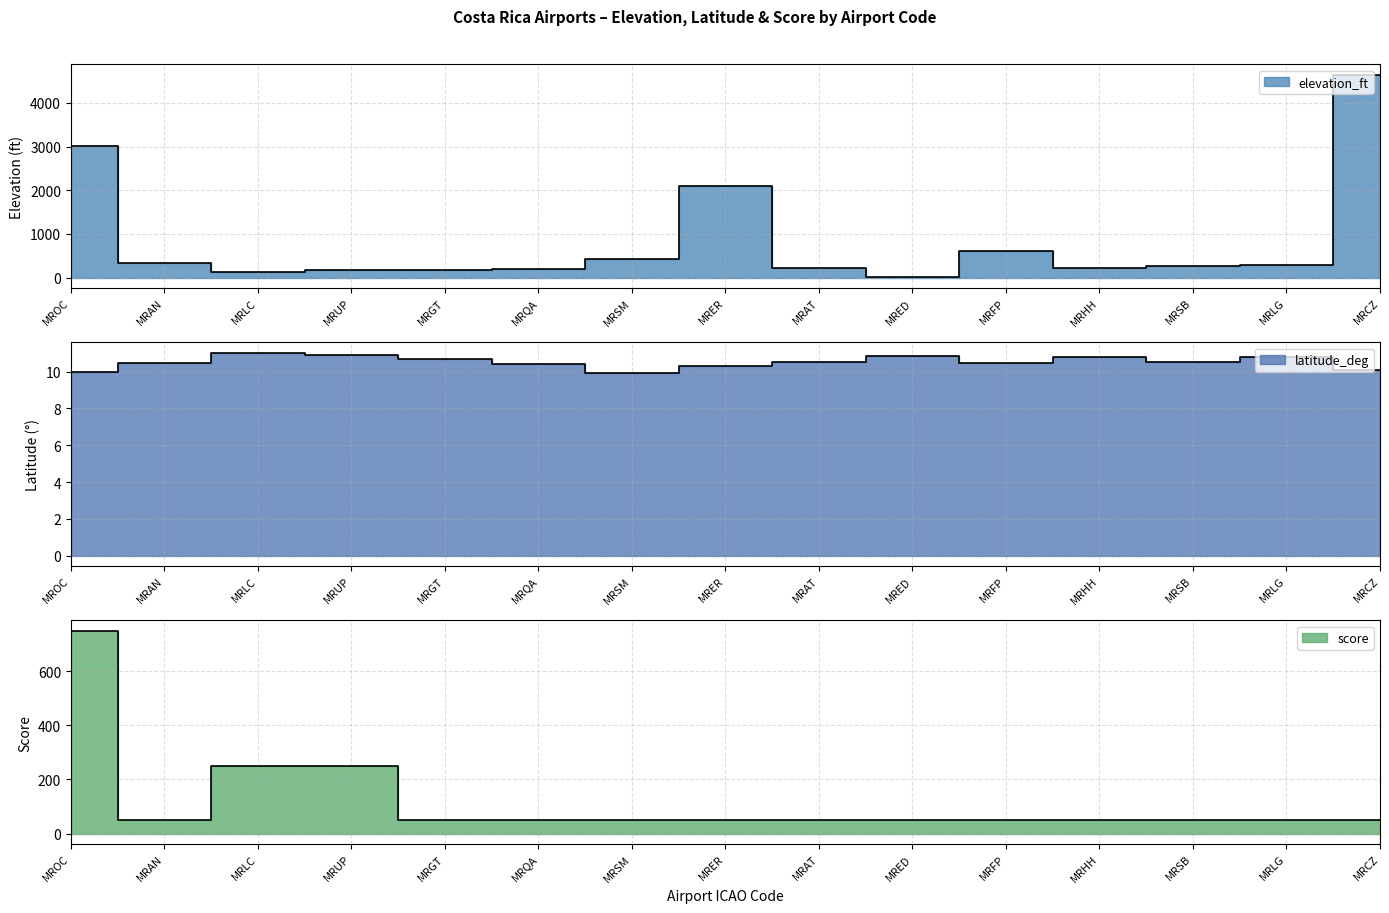

Does the chart display data point markers on the line(s)?

No